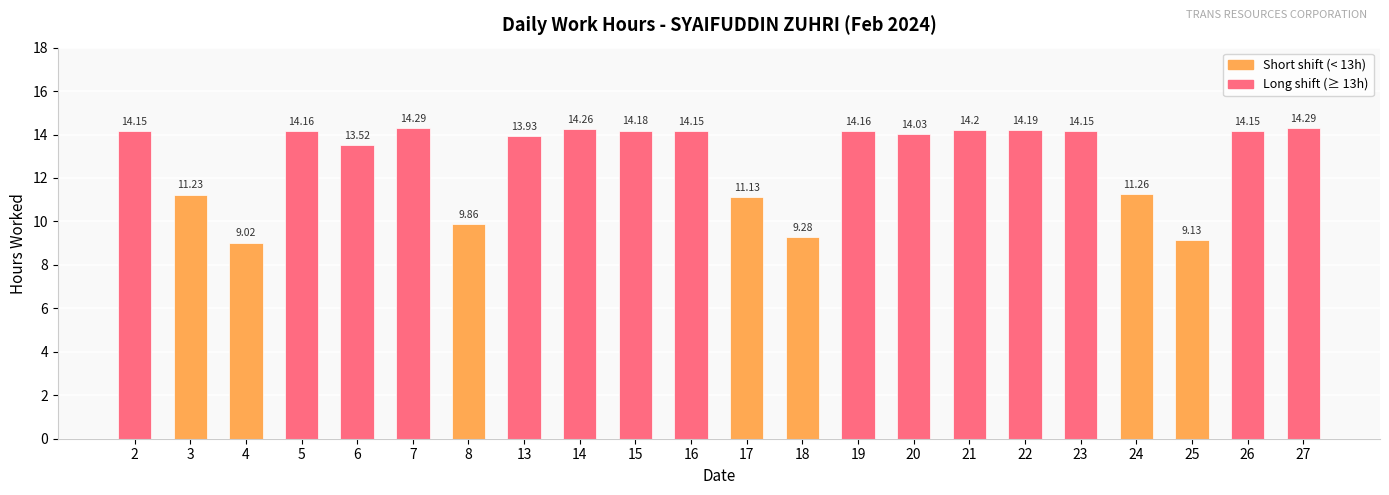

What is the approximate value at 18?

9.3